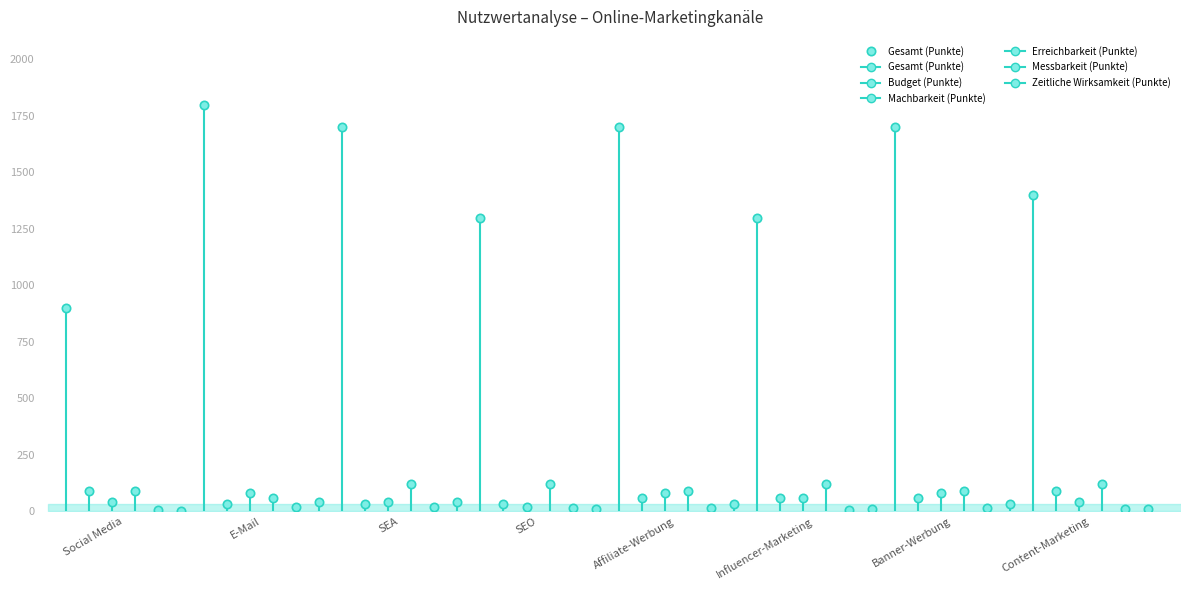

True or false: Budget (Punkte) and Erreichbarkeit (Punkte) intersect in this chart.

False